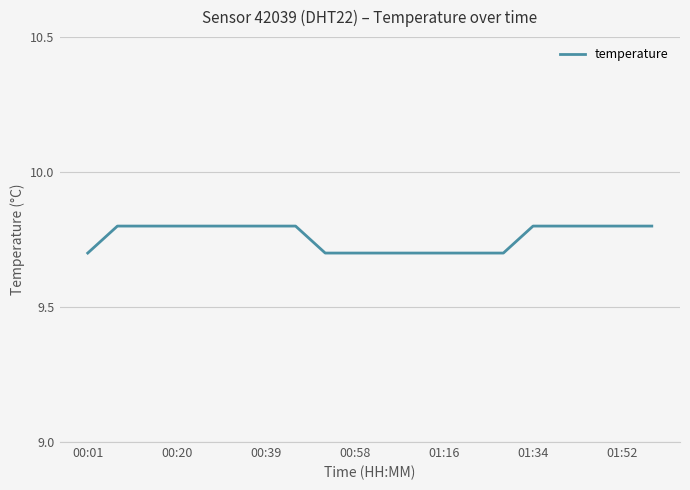

What is the smallest value displayed?

9.7